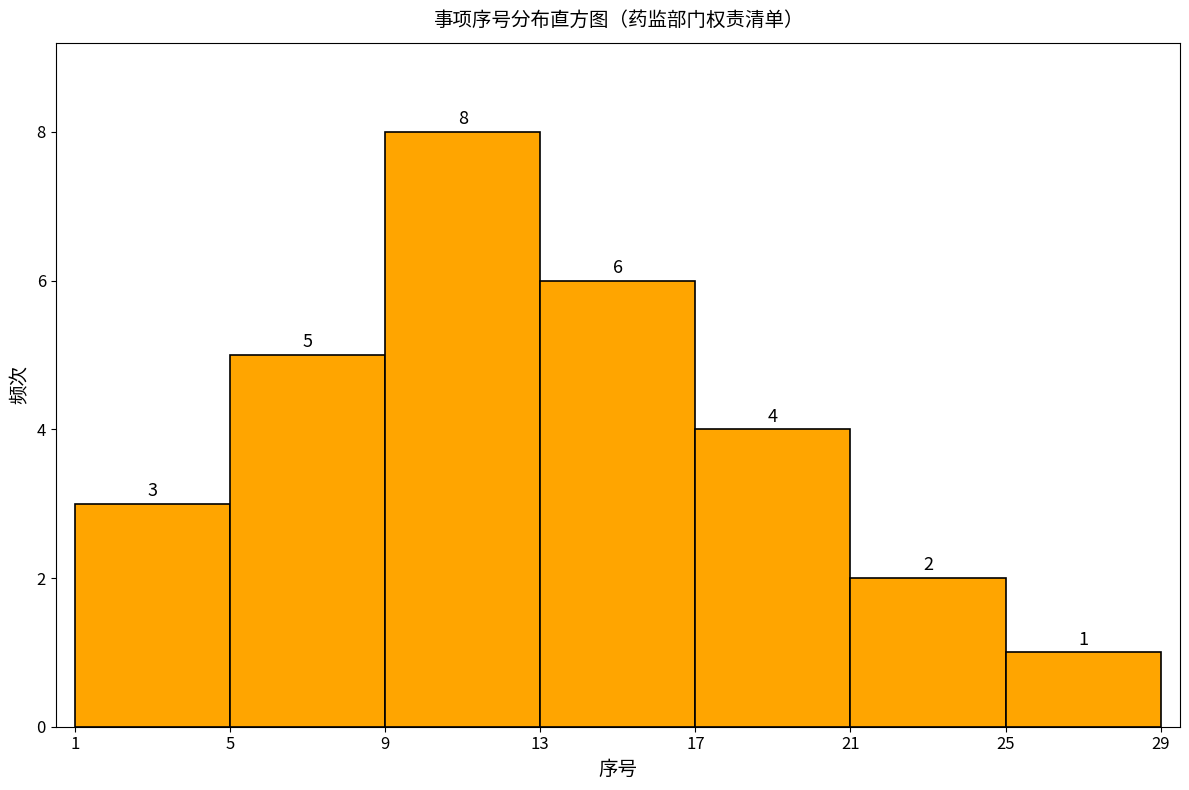

Reading left to right, list every bar in this chart as the range it spans on the x-axis followed by its height.

1 to 5: 3
5 to 9: 5
9 to 13: 8
13 to 17: 6
17 to 21: 4
21 to 25: 2
25 to 29: 1